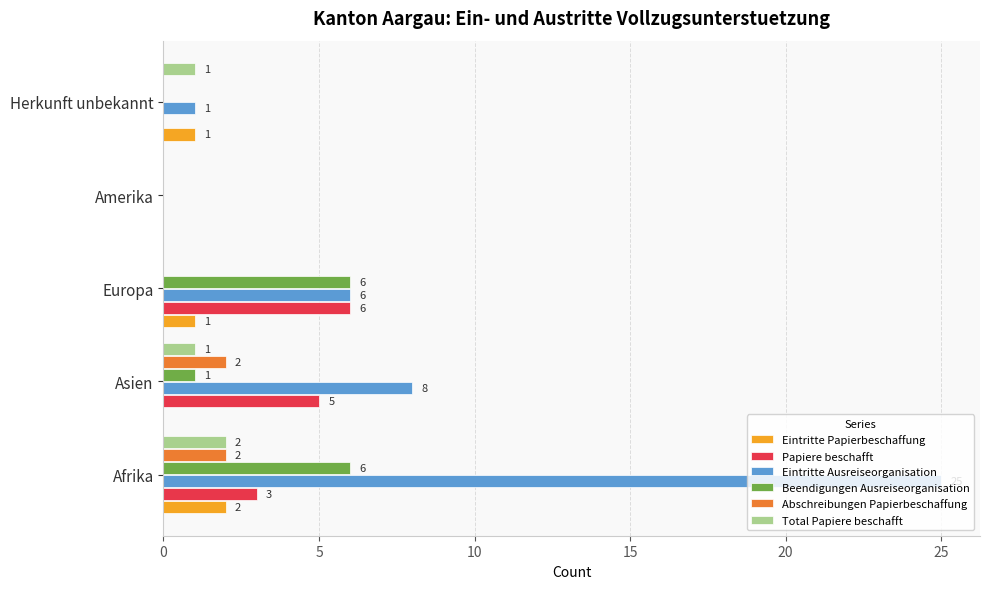

What is the sum of all Eintritte Ausreiseorganisation values?

40